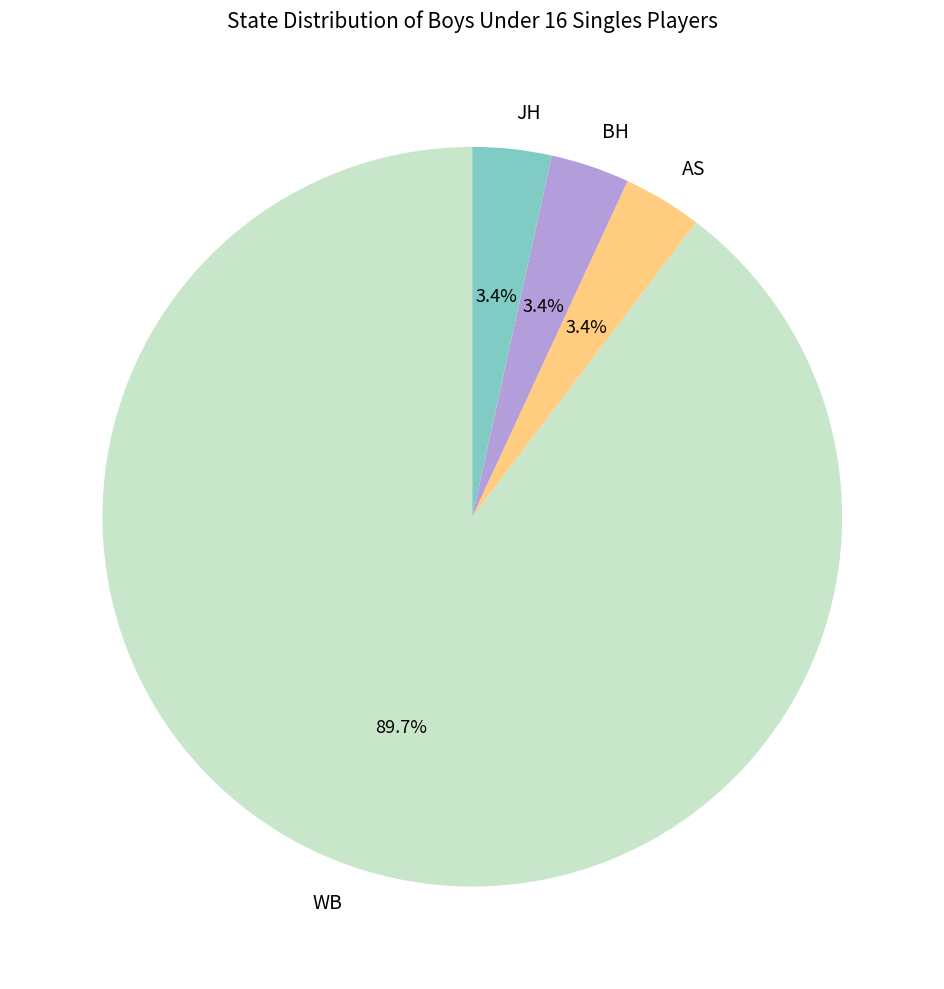

What percentage is the JH slice, to the nearest percent?

3%